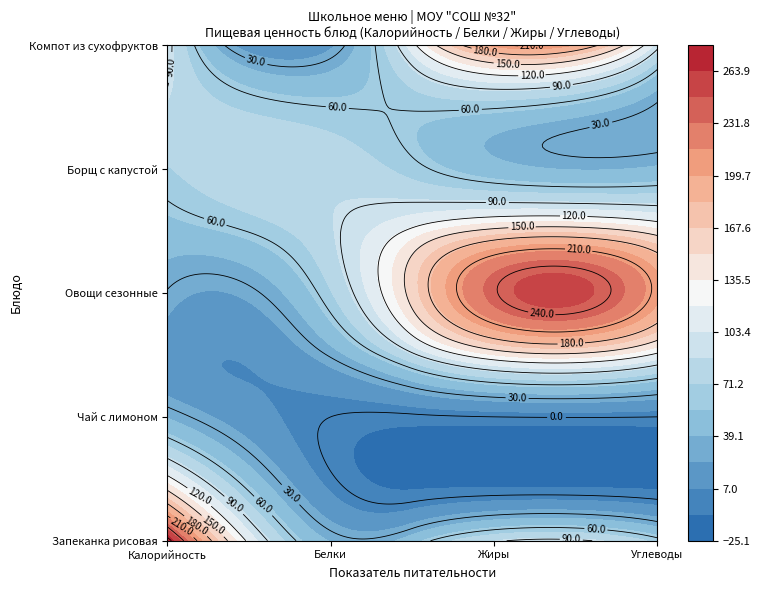

What value does the Борщ с капустой и катофелем series have at 0?

70